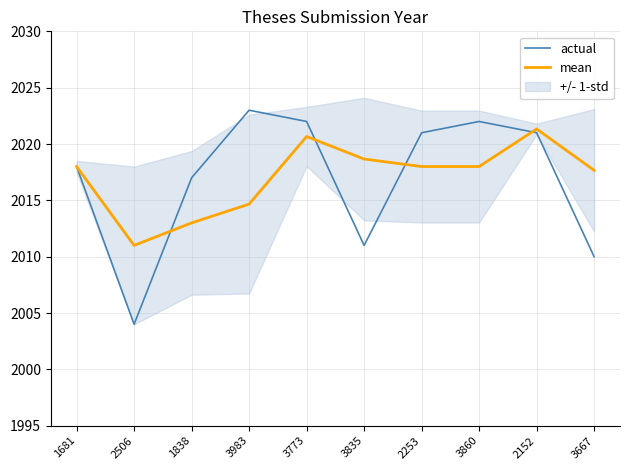

What is the difference between the actual values at 1838 and 2253?

4.0